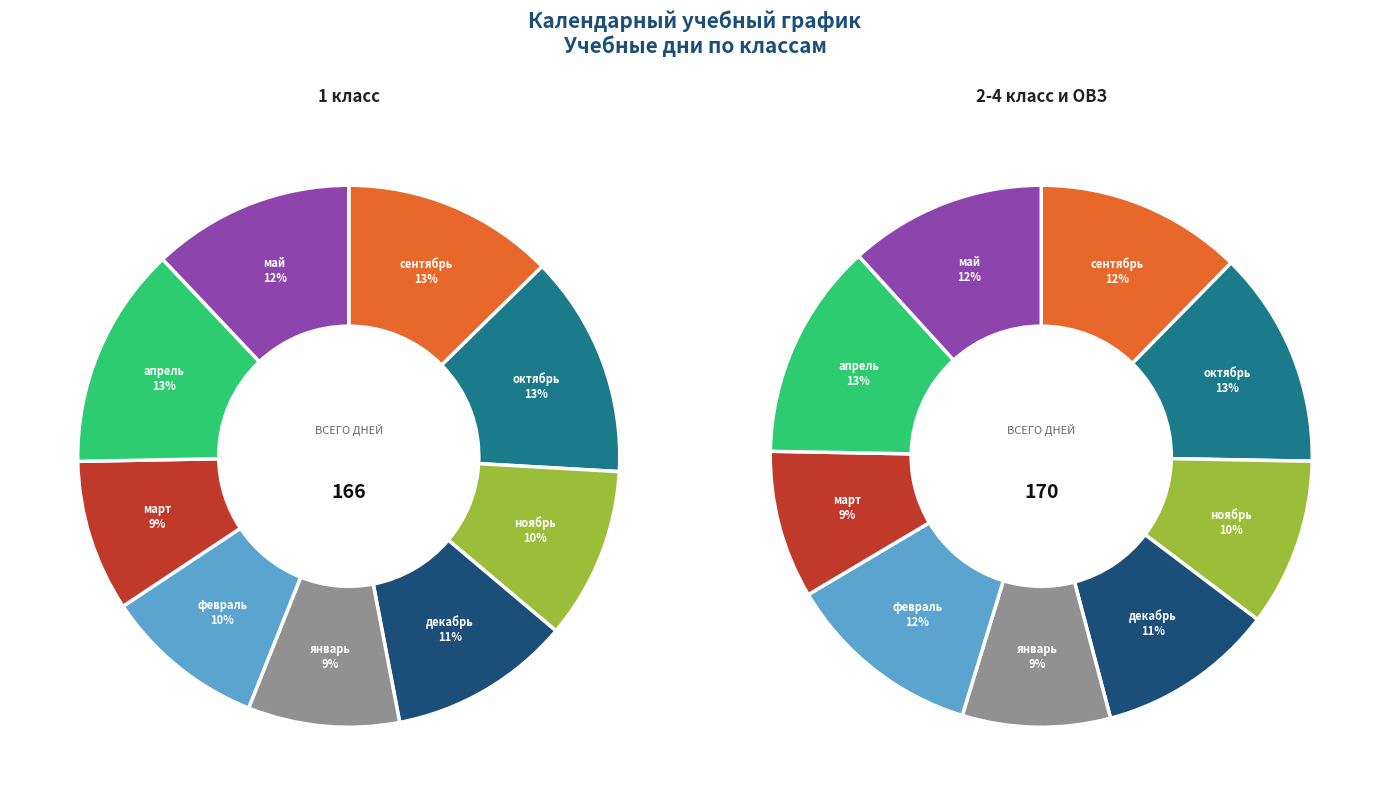

Which has a higher value, январь or ноябрь?

ноябрь